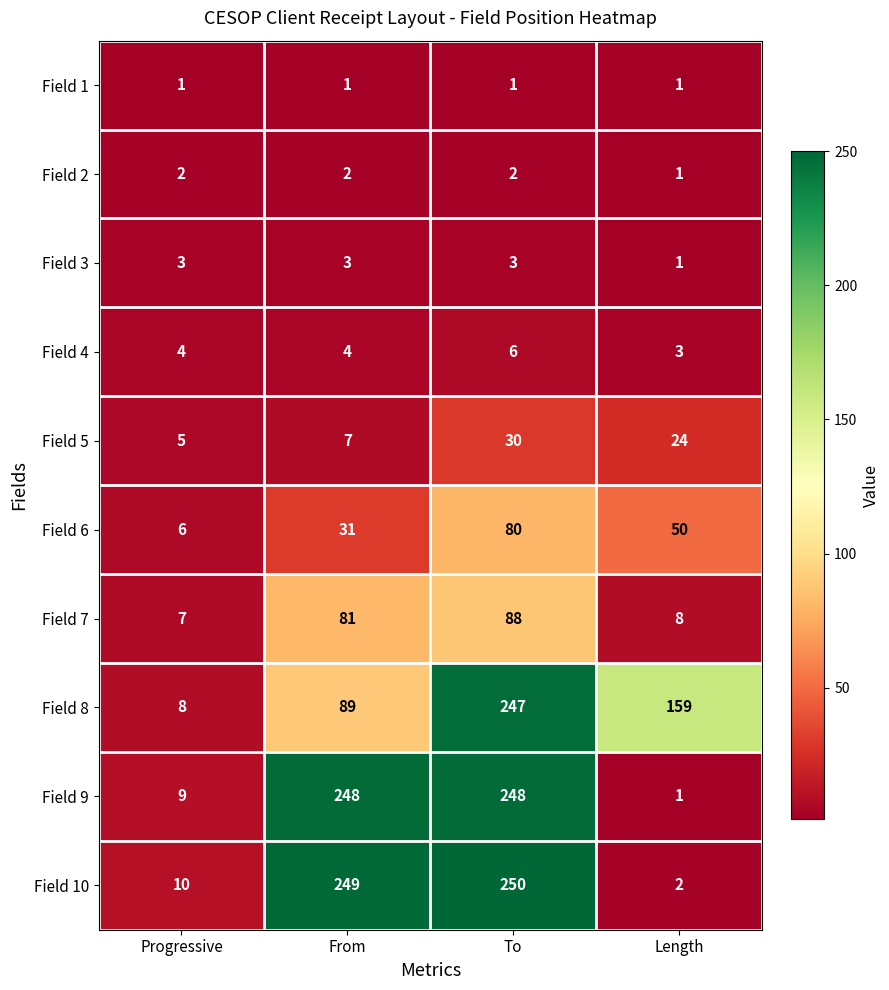

True or false: Field 8 has a value of 247 at To.

True